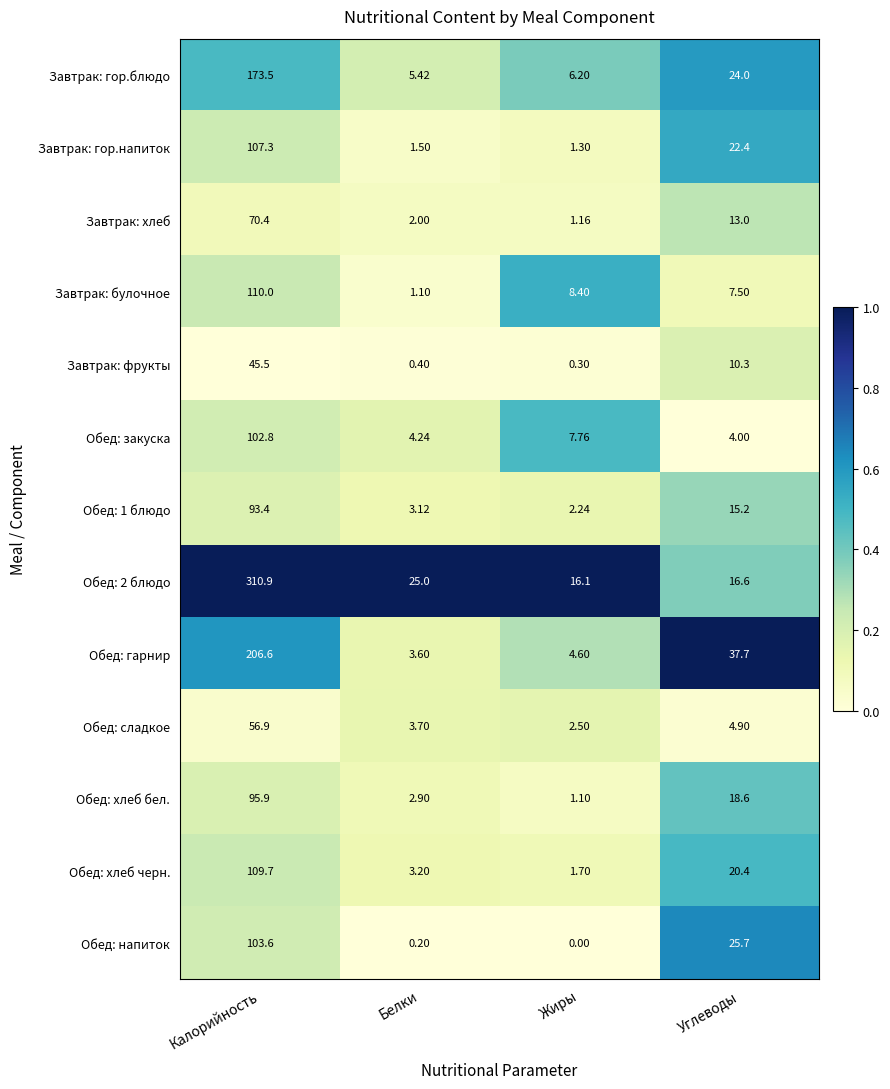

Rank the categories by Обед: хлеб бел. value from highest to lowest.

Калорийность, Углеводы, Белки, Жиры